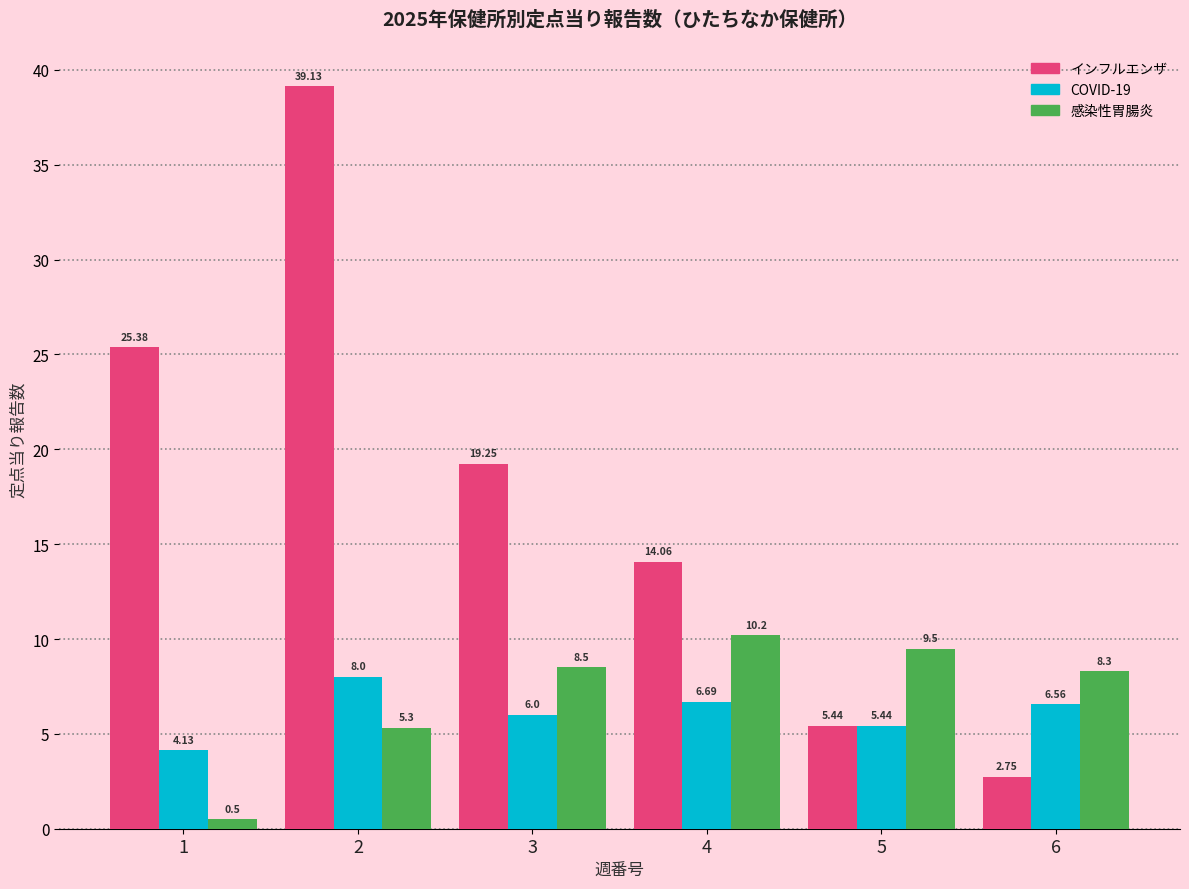

Rank the series at 2 from lowest to highest value.

感染性胃腸炎, COVID-19, インフルエンザ